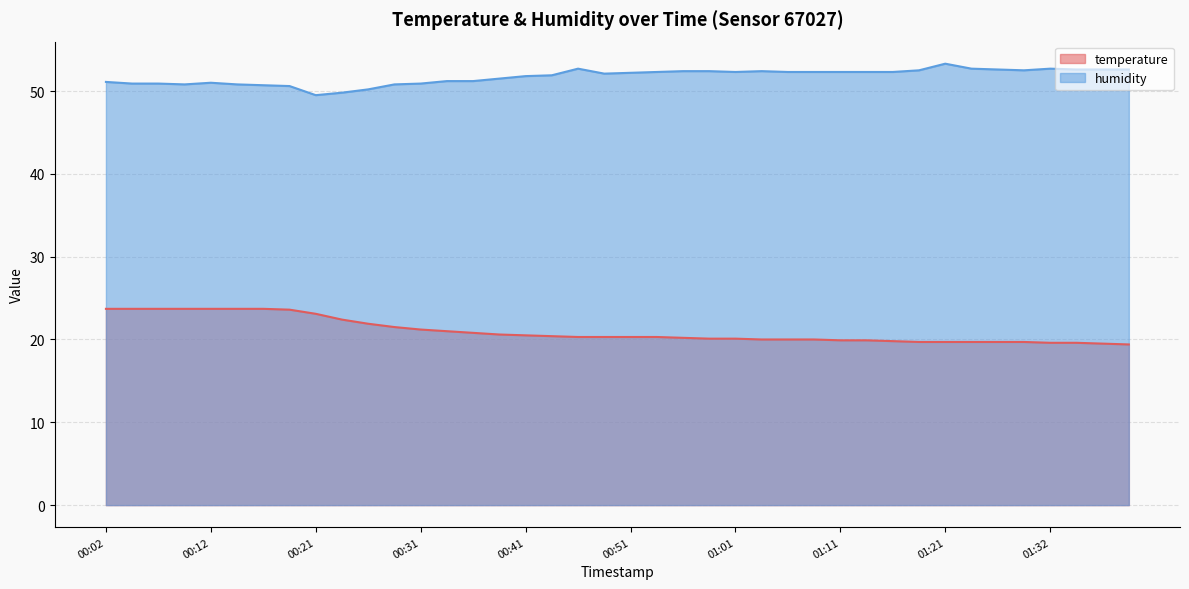

What is the label of the 3rd point from the right?

01:34